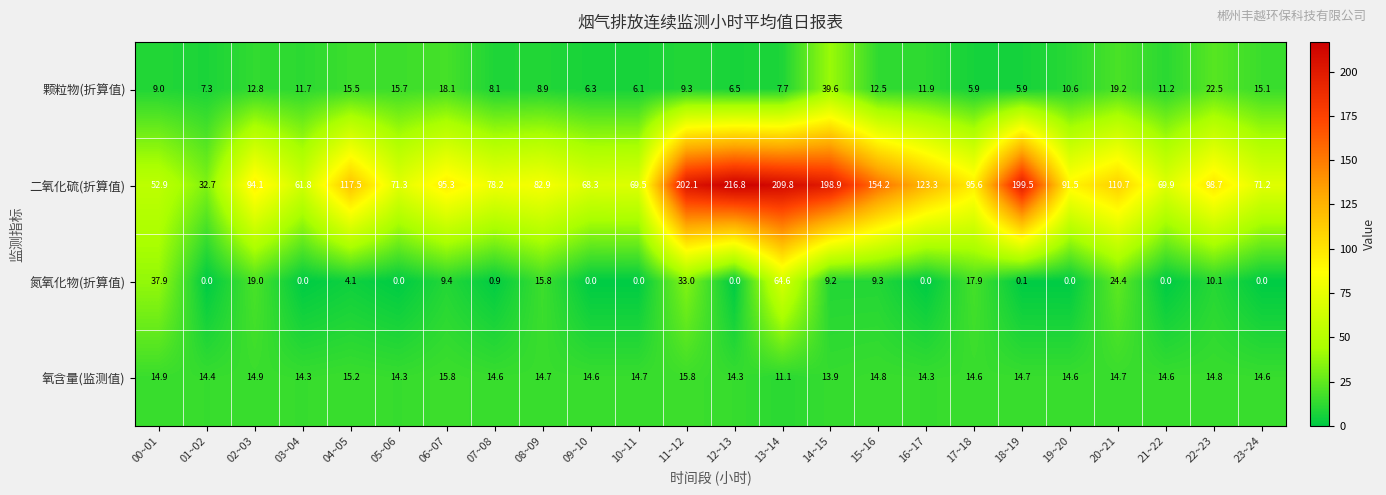

Which series has the widest spread of values?

二氧化硫(折算值)